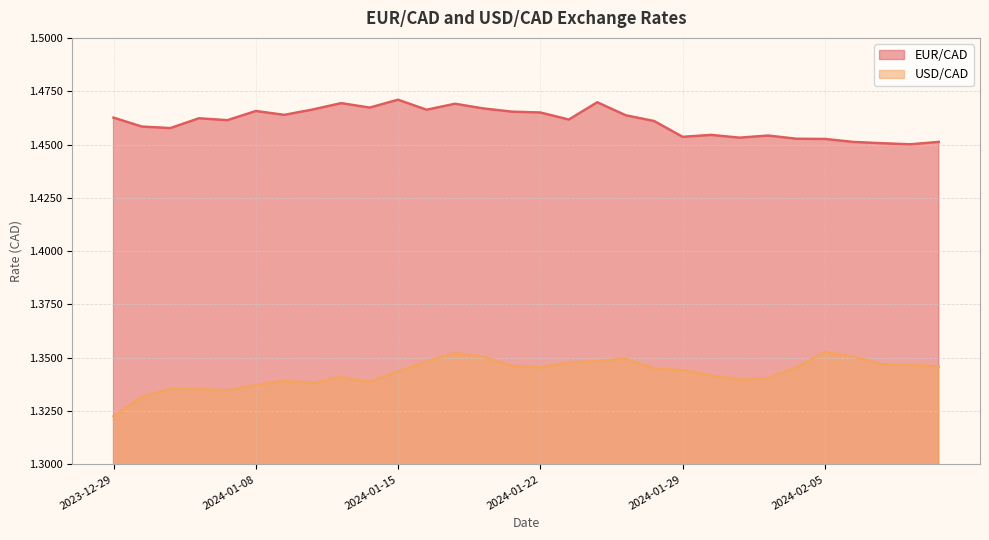

What is the total value across all series at 2024-01-12?

2.8